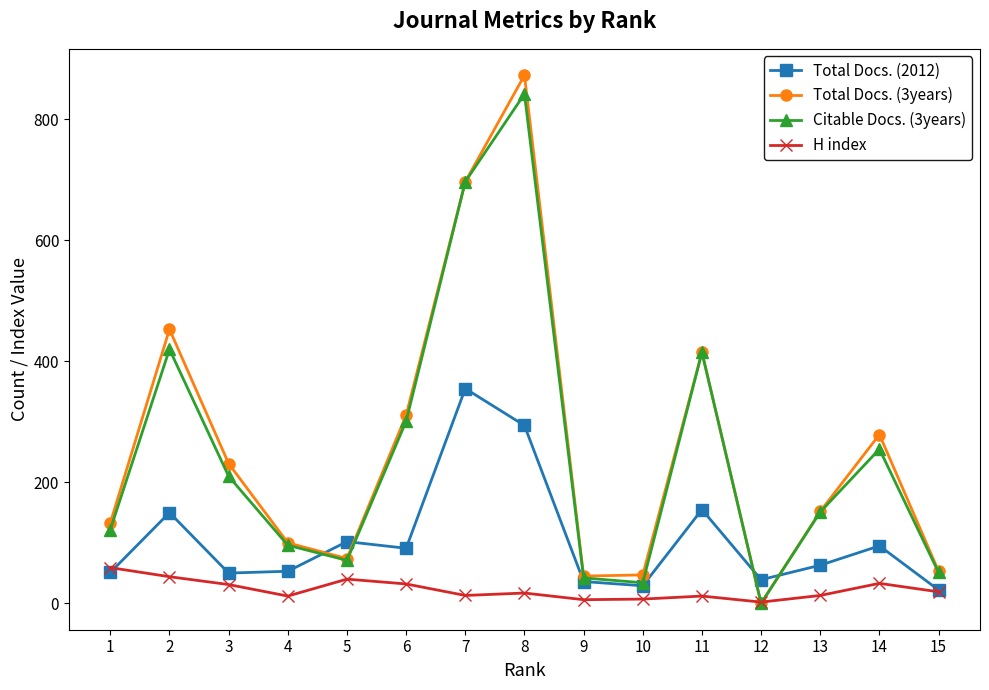

Between 1 and 10, which series saw the biggest shift?

Citable Docs. (3years)